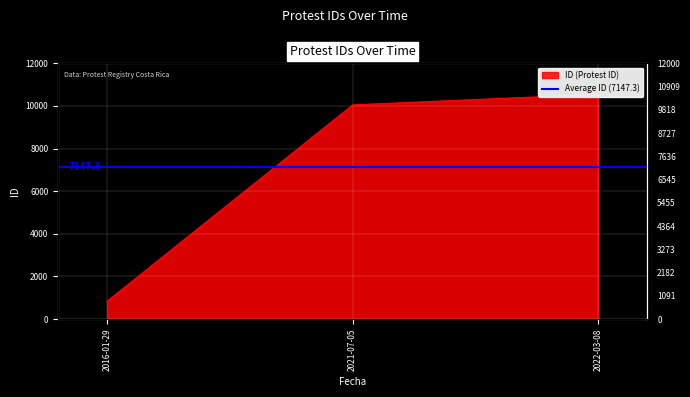

Where is the data nearest to the value 5695?

2021-07-05